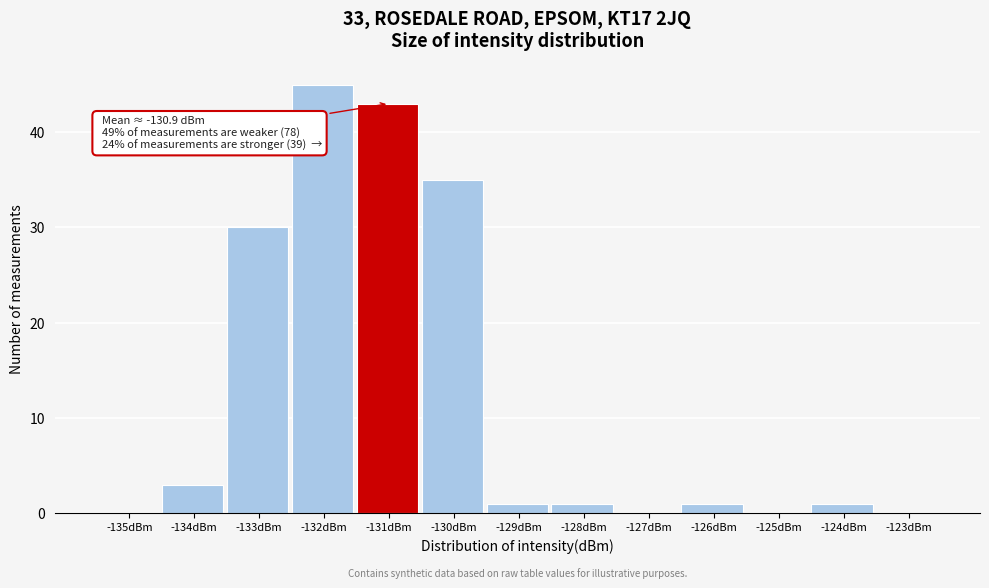

Reading left to right, extract all data points from this chart.

-135dBm=0	-134dBm=3	-133dBm=30	-132dBm=45	-131dBm=43	-130dBm=35	-129dBm=1	-128dBm=1	-127dBm=0	-126dBm=1	-125dBm=0	-124dBm=1	-123dBm=0